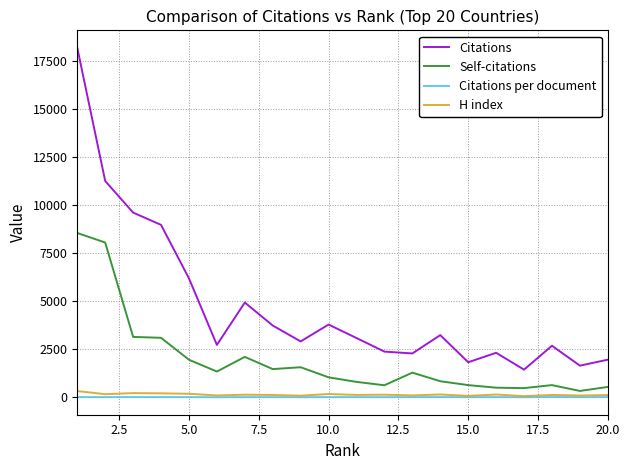

True or false: Citations per document and Citations cross at least once.

False